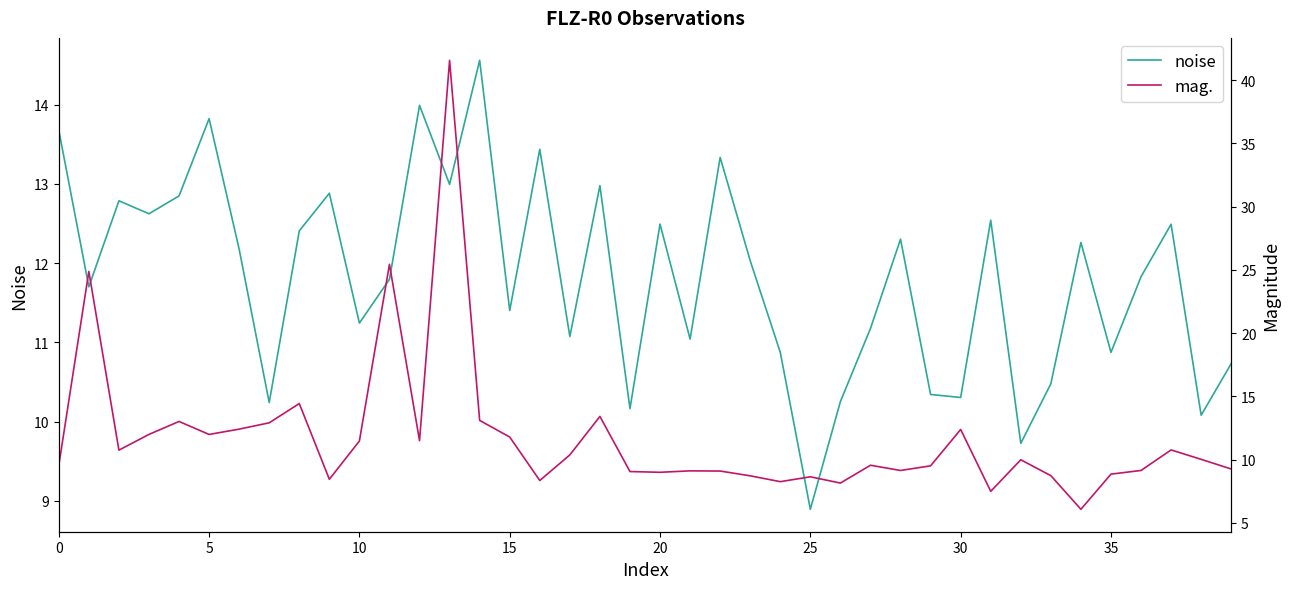

Is it true that mag. equals 9.5 at 29?

True